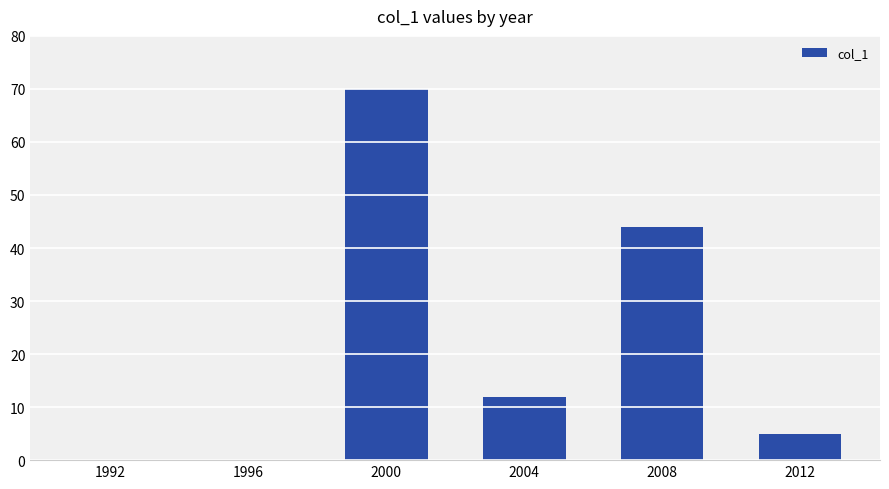

Reading left to right, what are all the values shown in this chart?

1992=0	1996=0	2000=70	2004=12	2008=44	2012=5